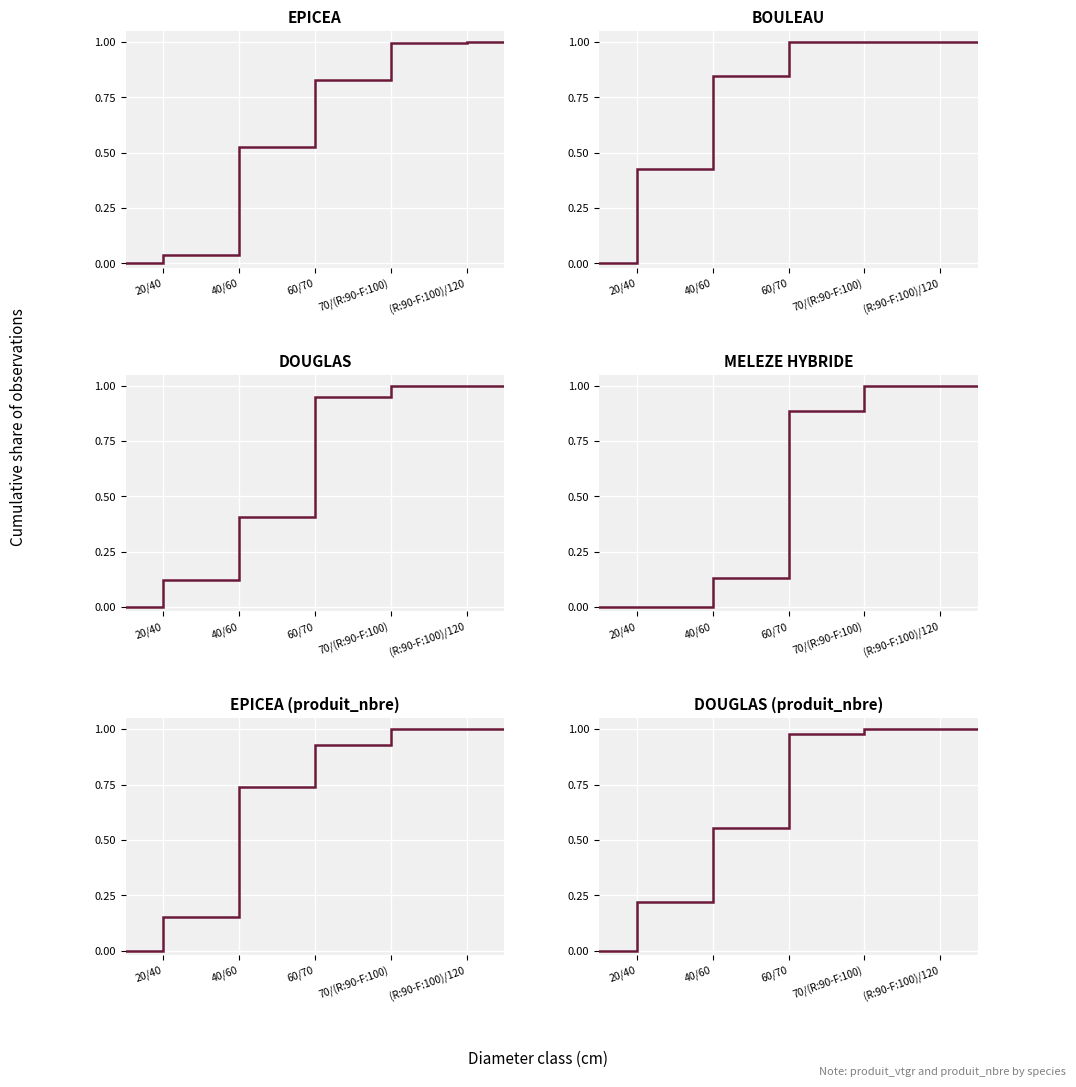

What are all the series names shown in the legend?

EPICEA, BOULEAU, DOUGLAS, MELEZE HYBRIDE, EPICEA (produit_nbre), DOUGLAS (produit_nbre)